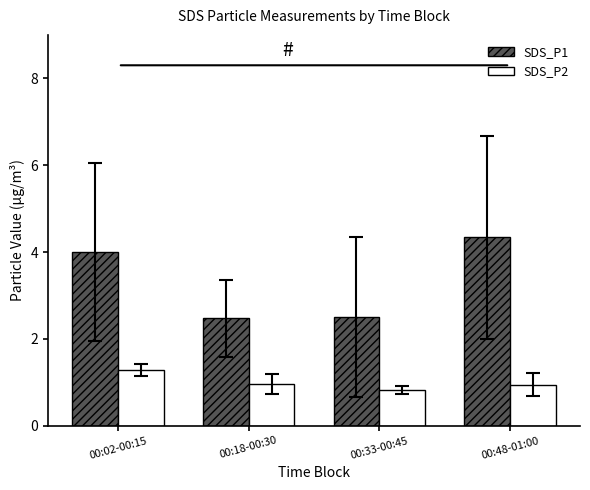

What is the sum of all SDS_P1 values?

13.3